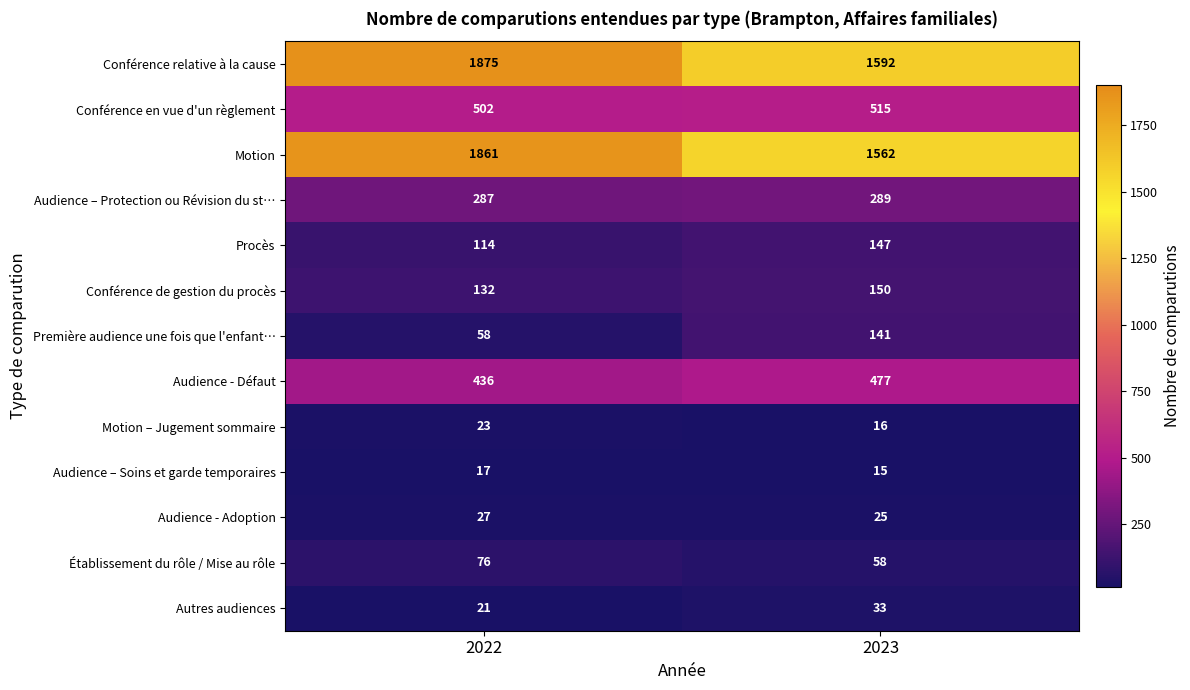

Which category has the highest value across all series?

2022